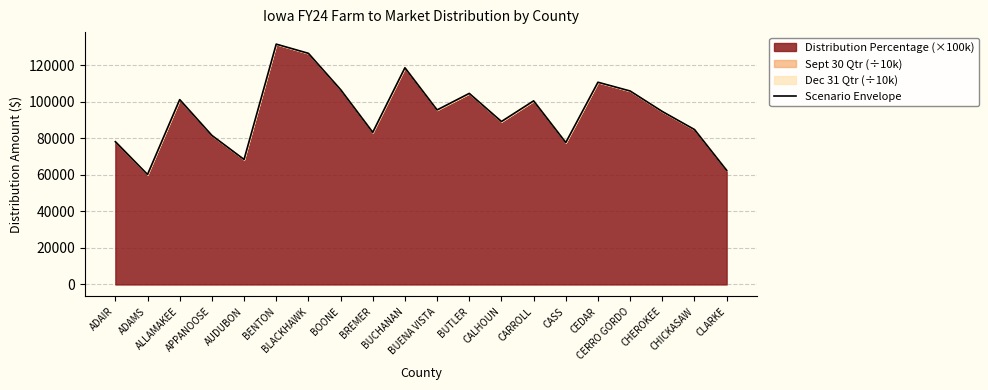

List the labels in order of value, largest first.

BENTON, BLACKHAWK, BUCHANAN, CEDAR, BOONE, CERRO GORDO, BUTLER, ALLAMAKEE, CARROLL, BUENA VISTA, CHEROKEE, CALHOUN, CHICKASAW, BREMER, APPANOOSE, ADAIR, CASS, AUDUBON, CLARKE, ADAMS